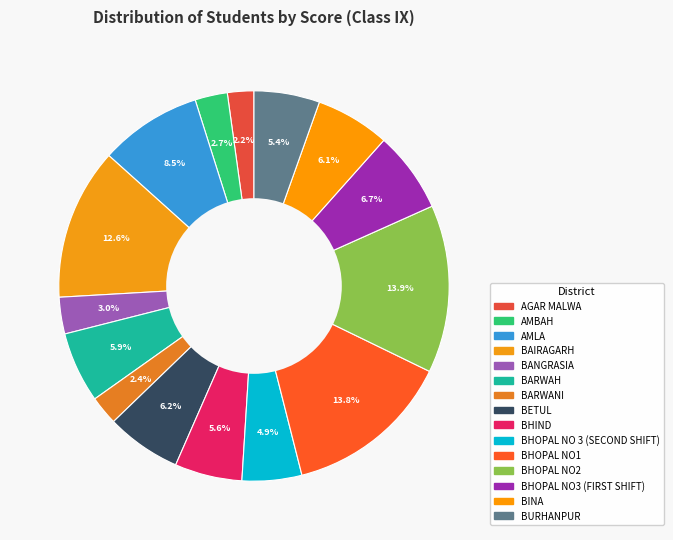

How many segments does this pie chart have?

15